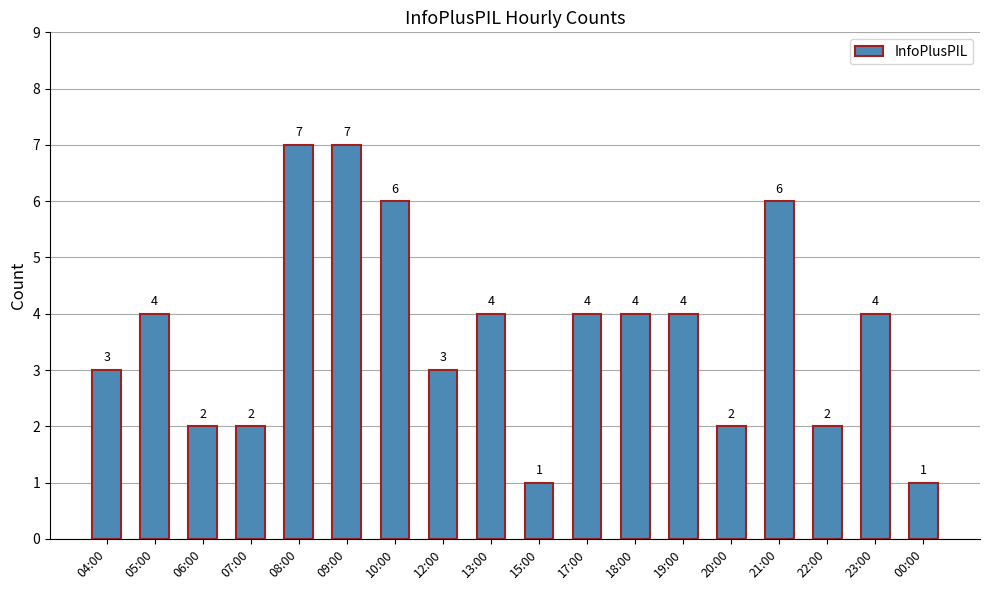

What position from the right is 13:00?

10